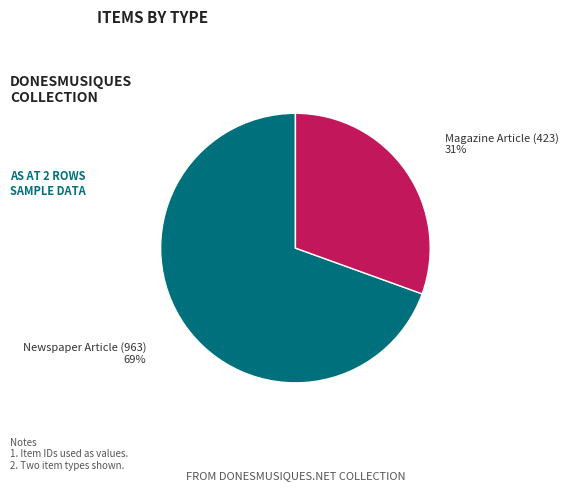

What is the ratio of the value at Magazine Article (423) to the value at Newspaper Article (963)?

0.4